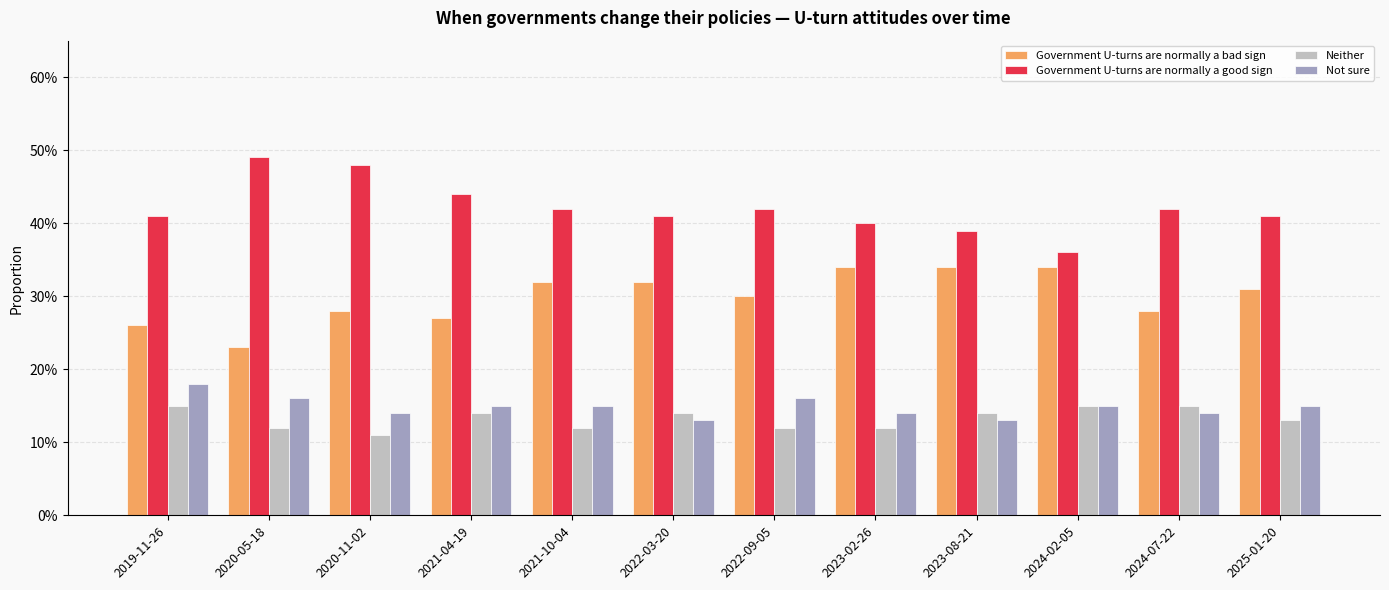

Read the Government U-turns are normally a good sign value at 2020-05-18.

0.5